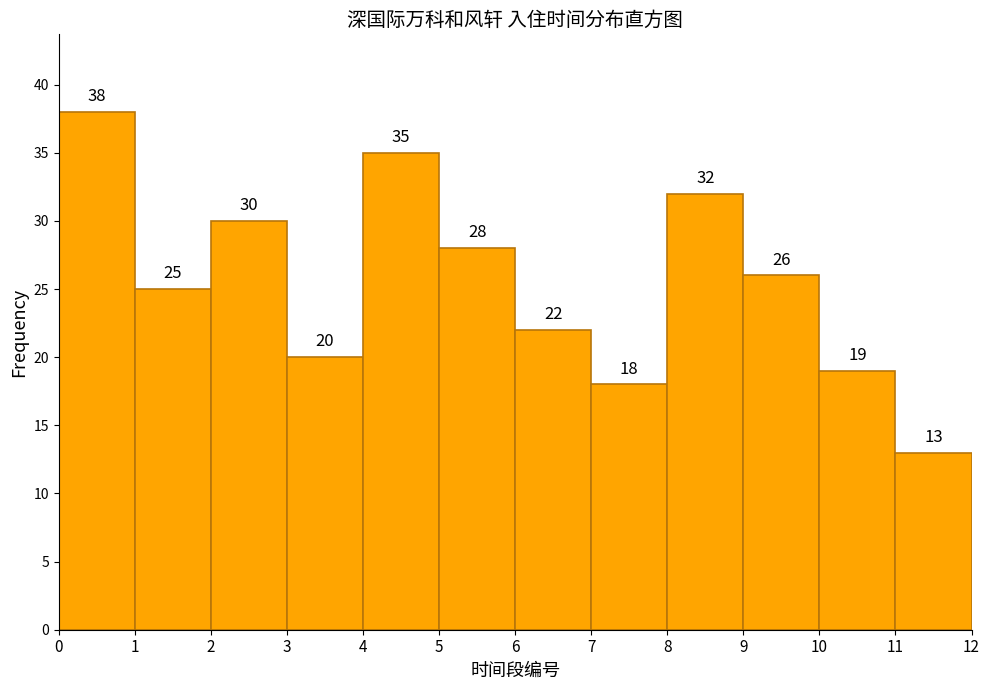

What is the height of the bar covering 10 to 11 on the x-axis?

19